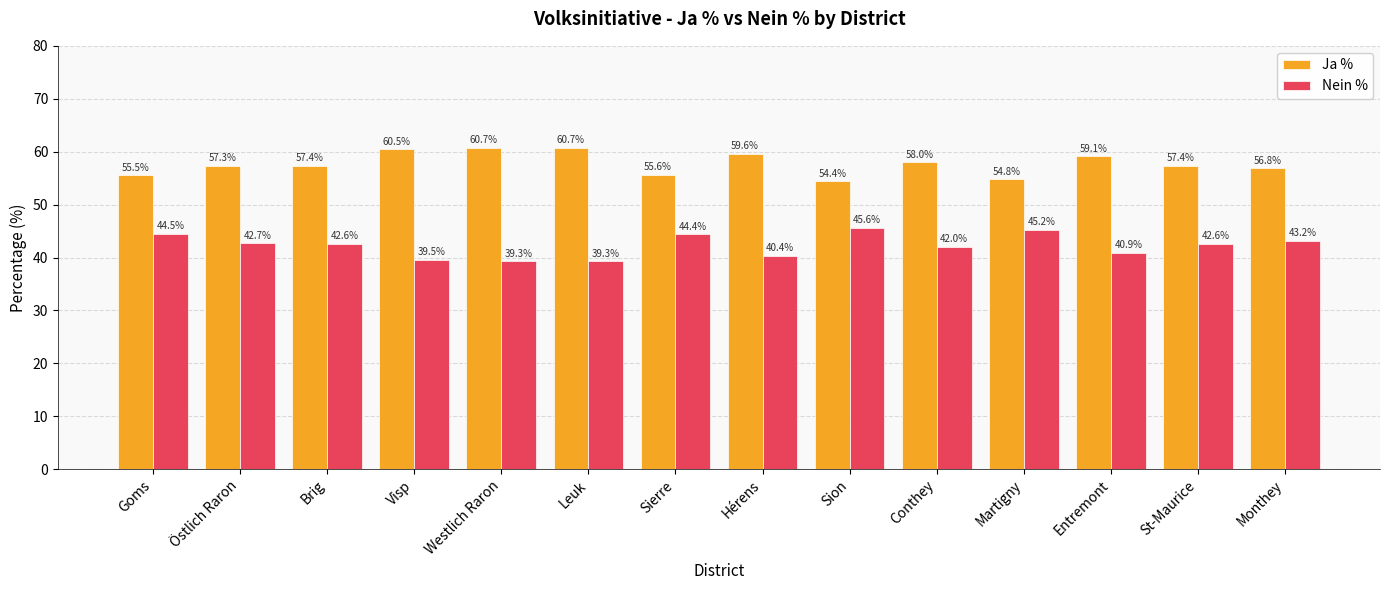

What position from the right is St-Maurice?

2